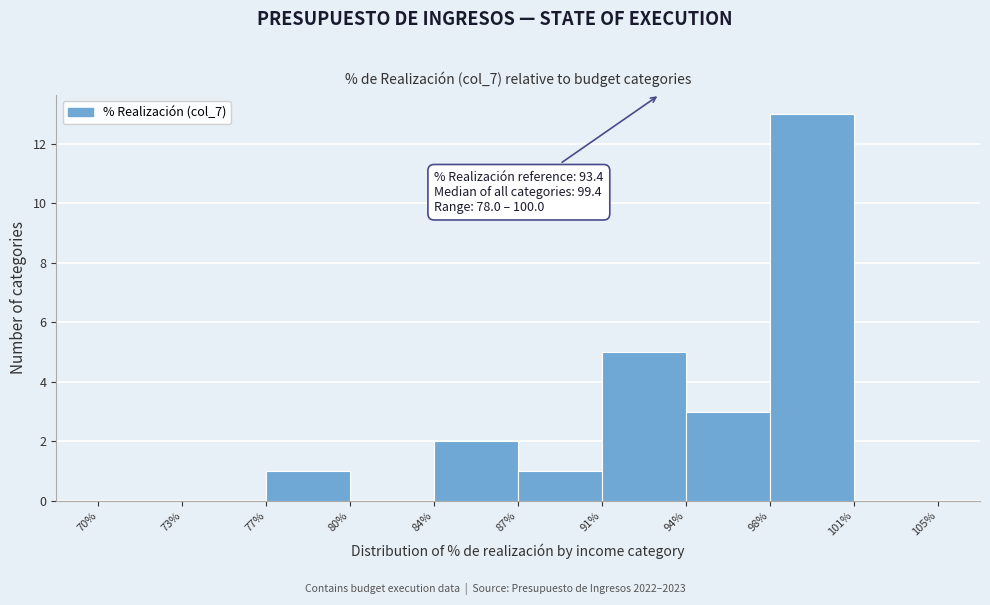

Reading right to left, extract all data points from this chart.

101%=0	98%=13	94%=3	91%=5	87%=1	84%=2	80%=0	77%=1	73%=0	70%=0